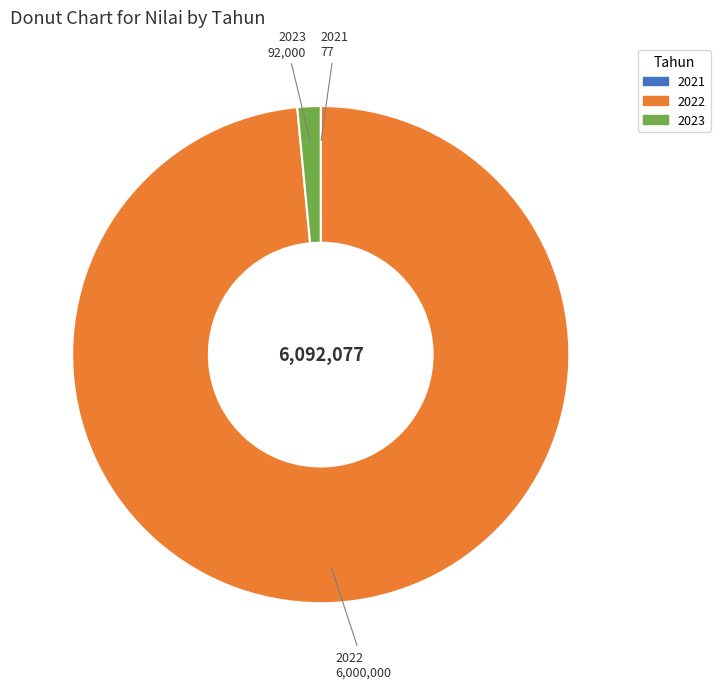

Approximately how many times larger is the value at 2022 compared to 2023?

65.2